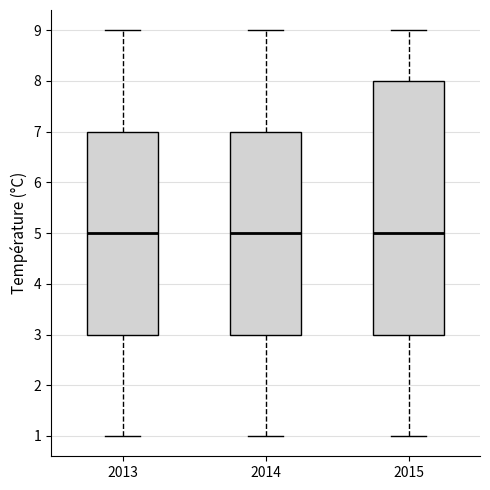

Reading left to right, read every box against the y-axis: the position of its median line, the range the box covers, and the ends of its whiskers. The values are not printed on the chart, so give them approximately, as read against the axis.

2013: median 5, box 3 to 7, whiskers 1 to 9
2014: median 5, box 3 to 7, whiskers 1 to 9
2015: median 5, box 3 to 8, whiskers 1 to 9